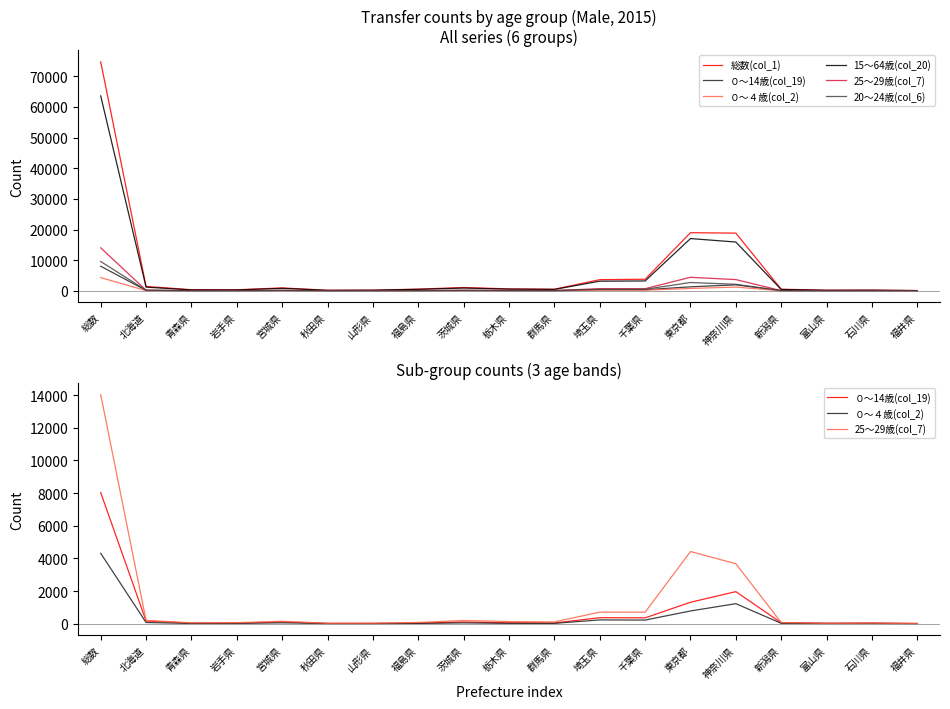

How many data points in 25～29歳(col_7) are less than 113?

9